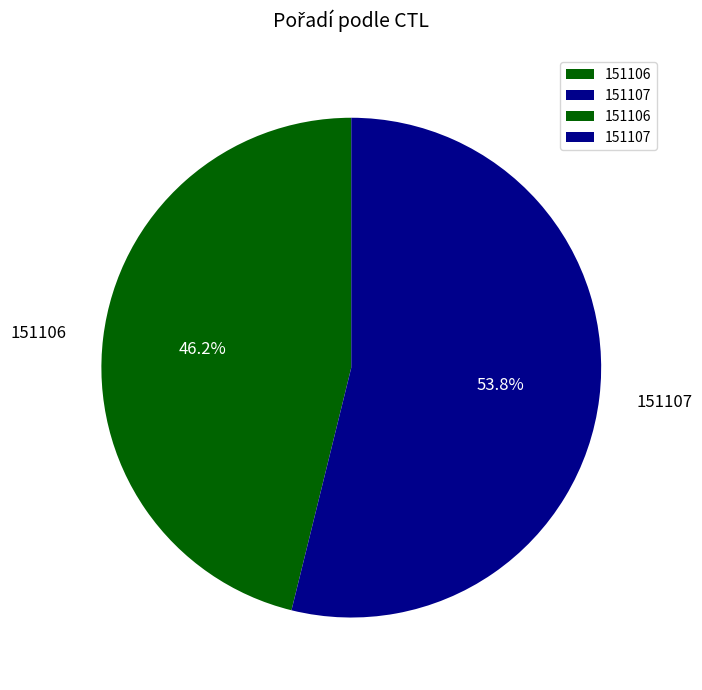

Is there a majority slice in this chart?

Yes